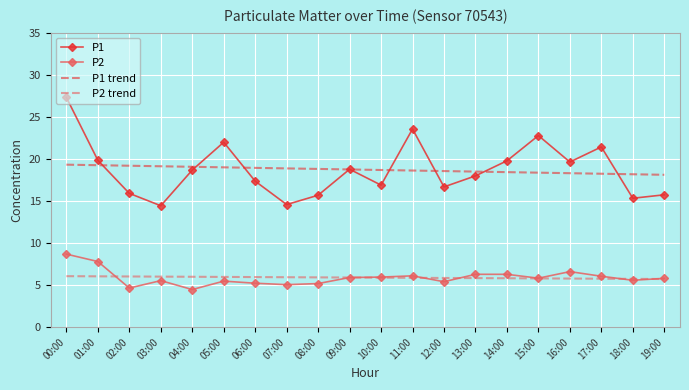

The P2 series shows 1.7 at 04:00. True or false?

False